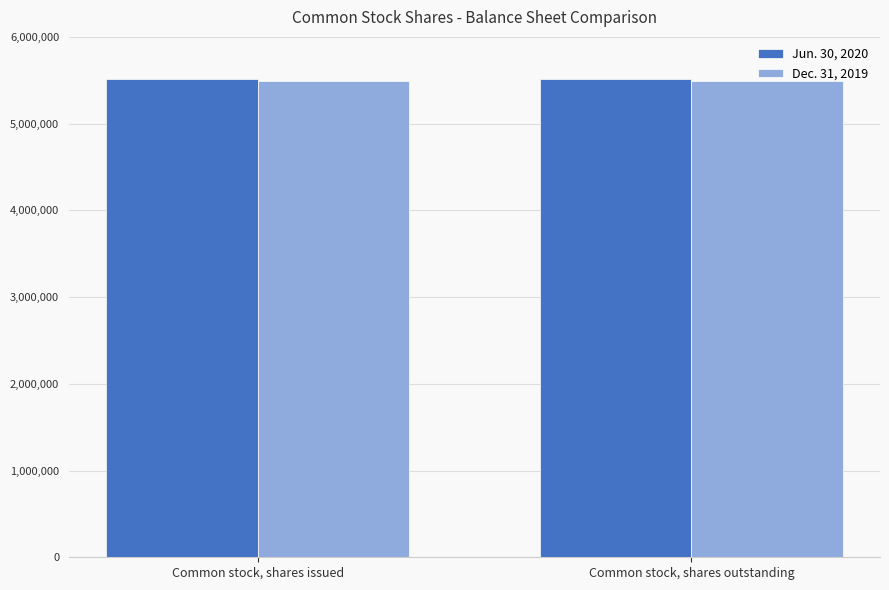

Is it true that Jun. 30, 2020 equals 5514447 at Common stock, shares outstanding?

True